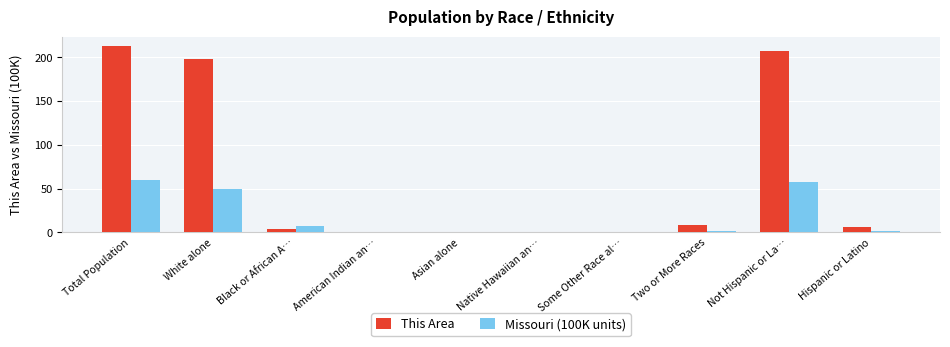

How many categories are shown in the chart?

10